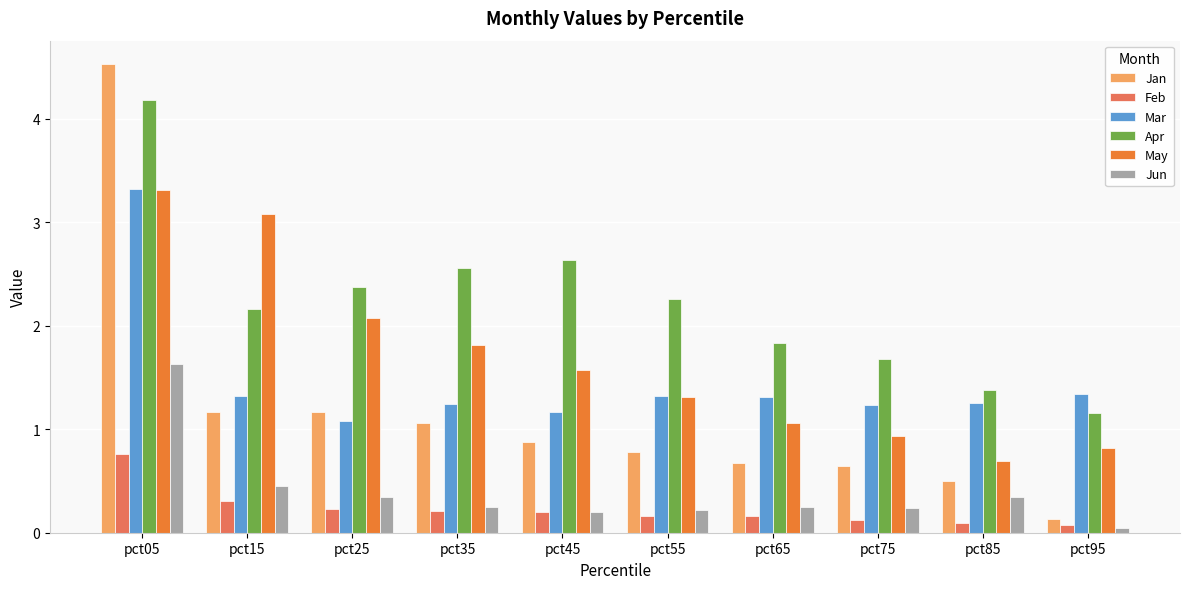

Does the chart contain any negative values?

No